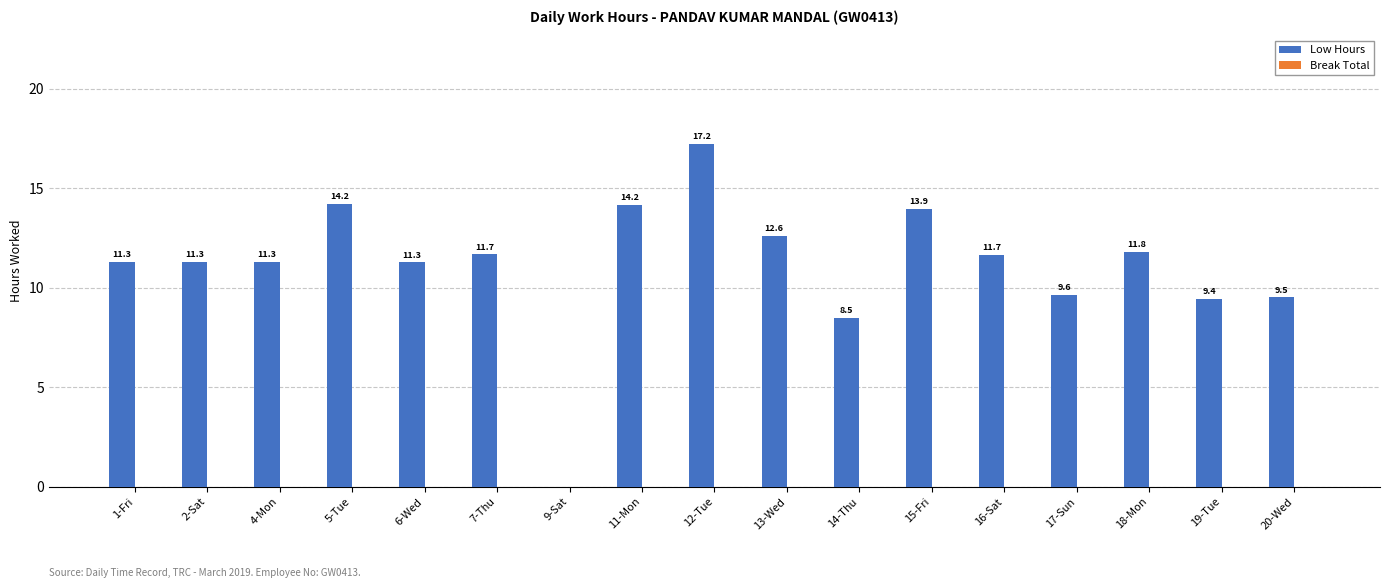

Between 16-Sat and 5-Tue, which is larger?

5-Tue